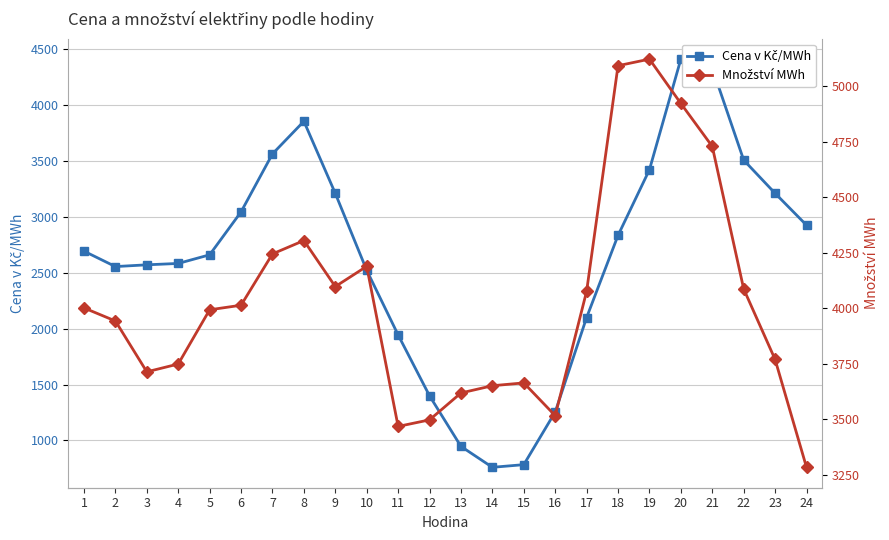

In Množství MWh, how many points are lower than both neighbors (excluding endpoints)?

4